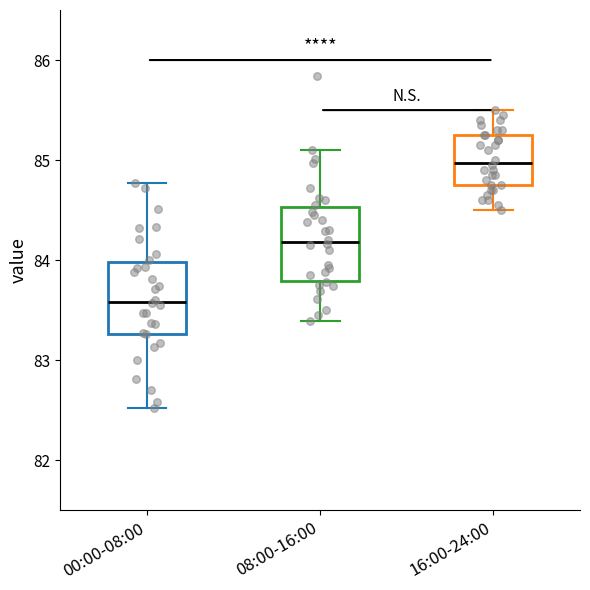

Reading left to right, transcribe this box plot: for each box, give where its median line is, the range the box spans, and where its two whiskers end, as read against the y-axis. The values are not printed on the chart, so give them approximately, as read against the axis.

00:00-08:00: median 83.6, box 83.3 to 84.0, whiskers 82.5 to 84.8
08:00-16:00: median 84.2, box 83.8 to 84.5, whiskers 83.4 to 85.1
16:00-24:00: median 85.0, box 84.8 to 85.3, whiskers 84.5 to 85.5